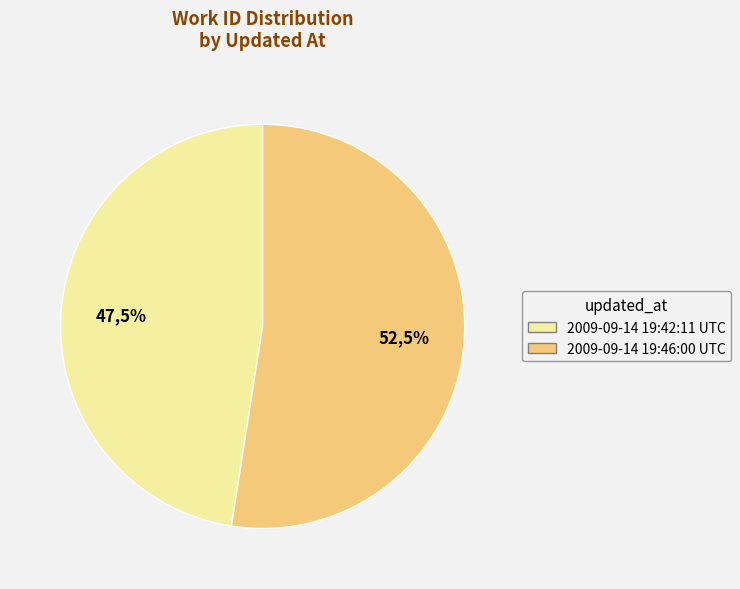

To the nearest percent, what is the difference between the largest and smallest slice percentages?

5%